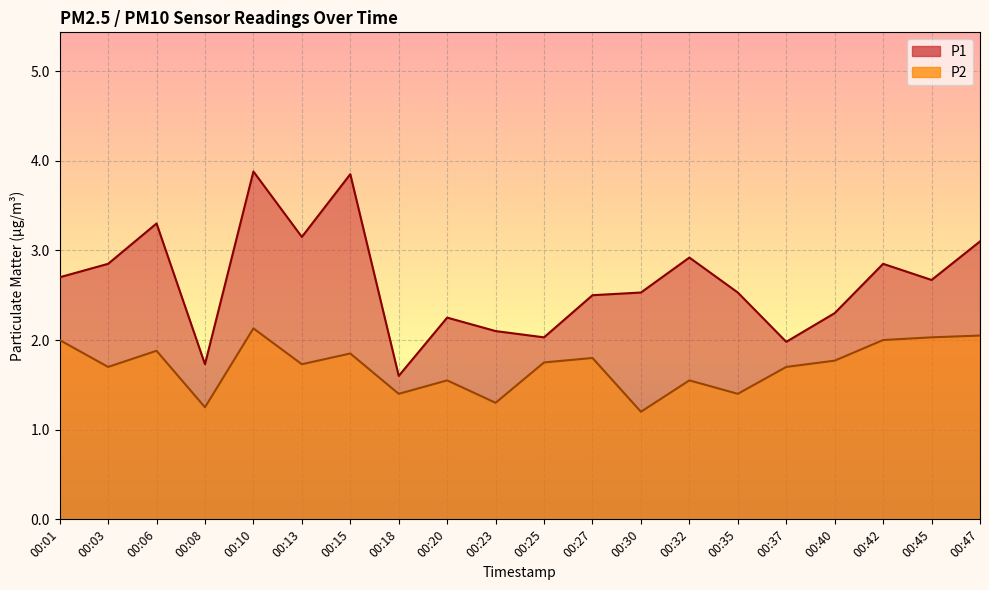

True or false: P1 has a value of 5.1 at 00:15.

False